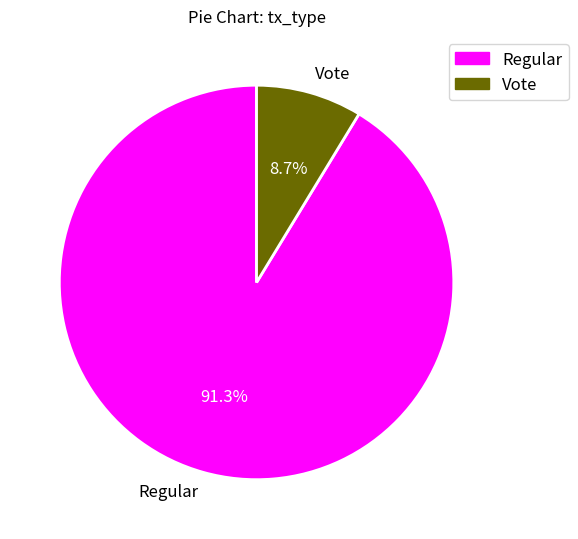

To the nearest percent, what is the average slice percentage?

50%